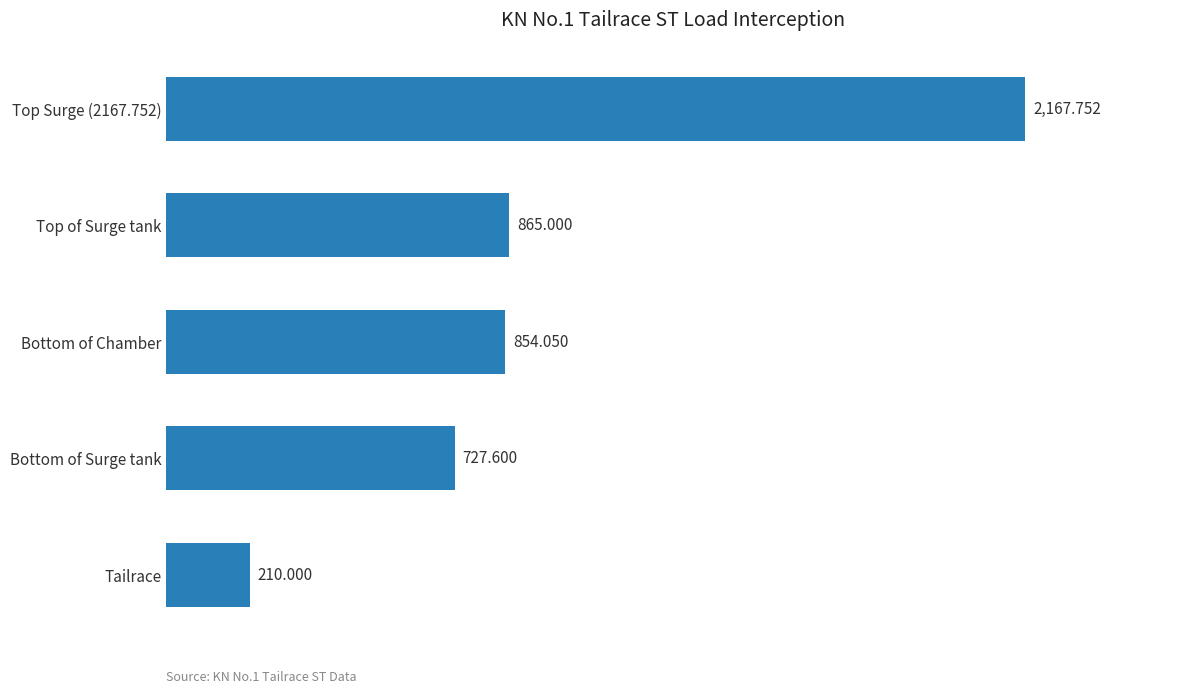

Where is the data nearest to the value 1188?

Top of Surge tank